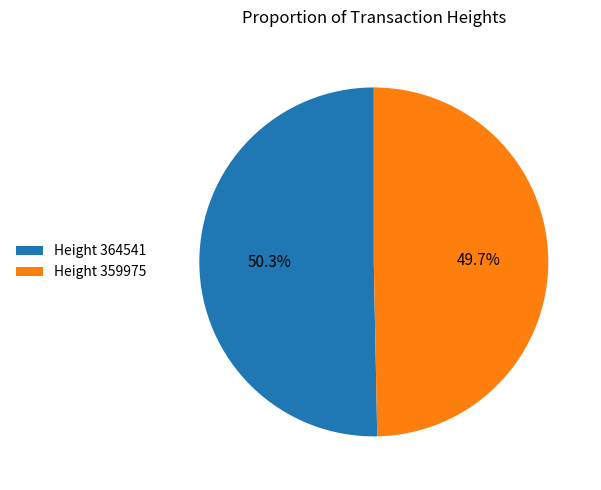

To the nearest percent, what portion does Height 364541 represent?

50%